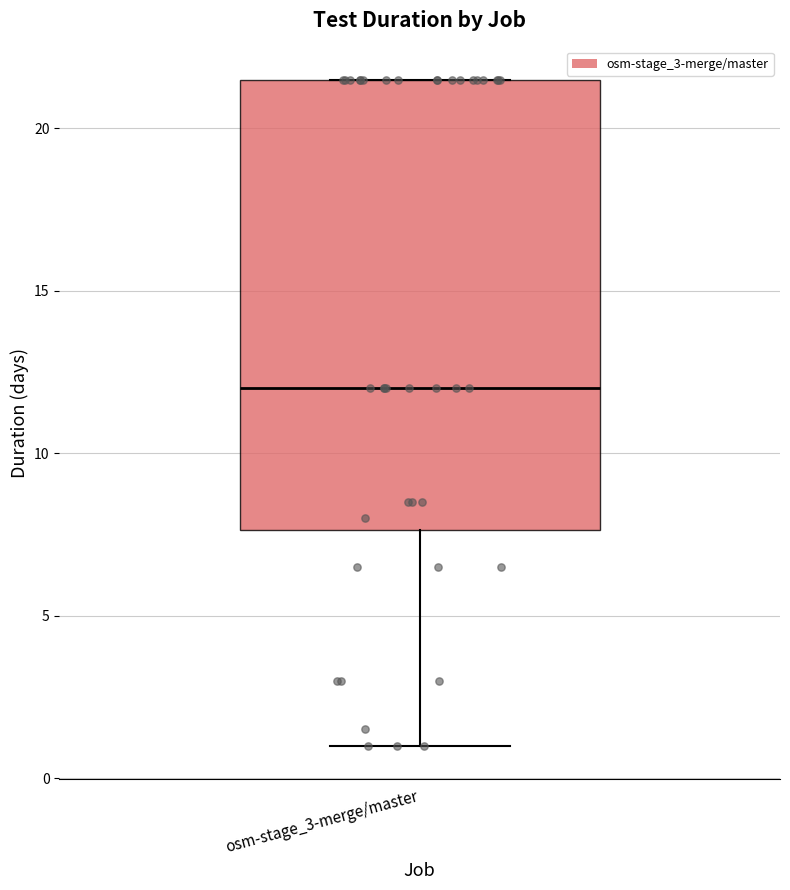

Read this box plot against the y-axis: the position of the median line, the range covered by the box, and the ends of both whiskers. The values are not printed on the chart, so give them approximately, as read against the axis.

median 12.0, box 7.5 to 21.5, whiskers 1.0 to 21.5